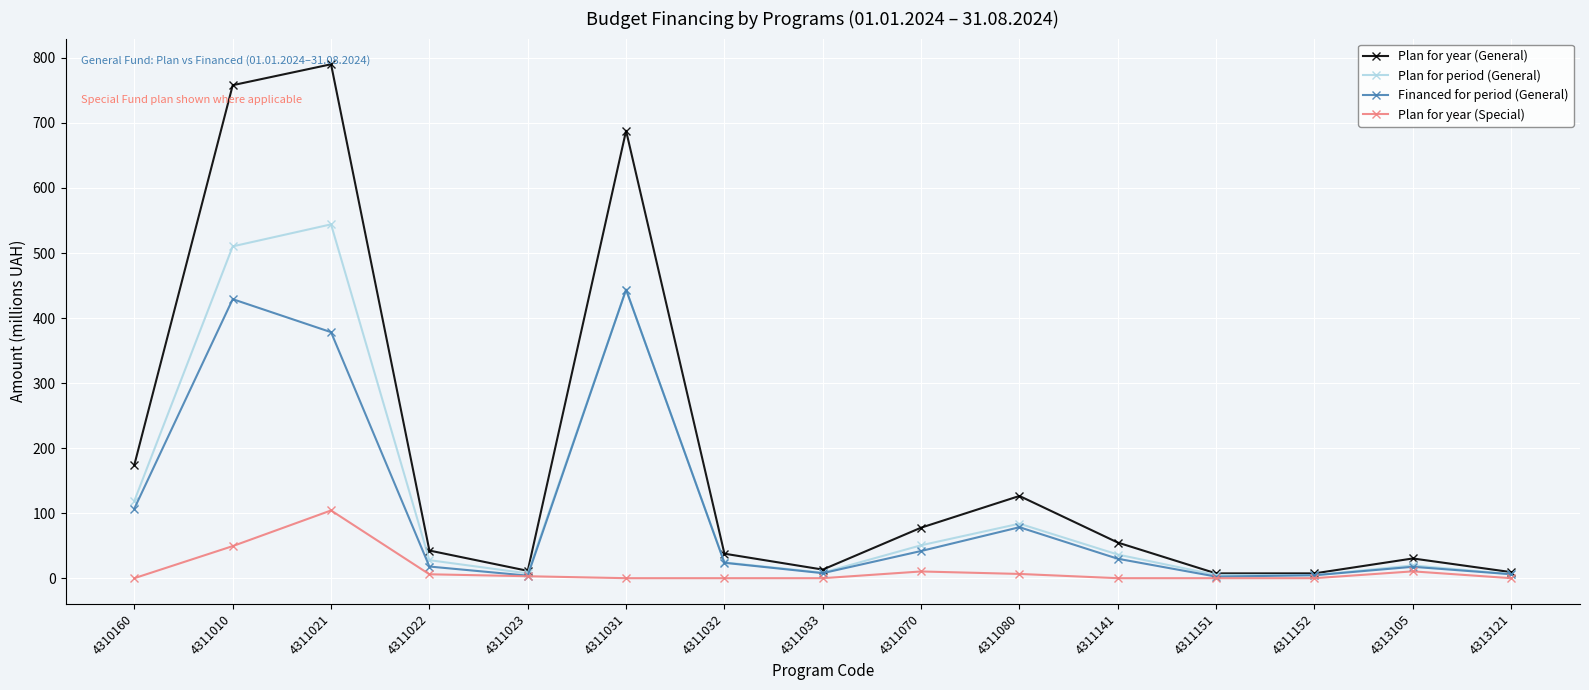

What is the difference between the highest and lowest values at 4311010?

708.7